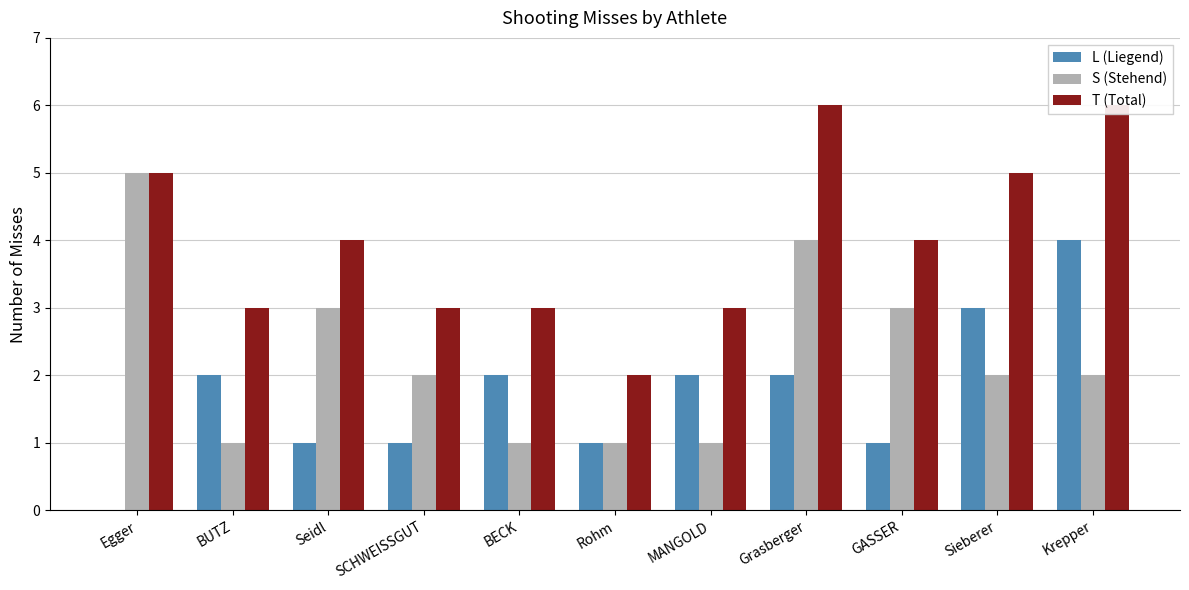

How many groups of bars are there?

11